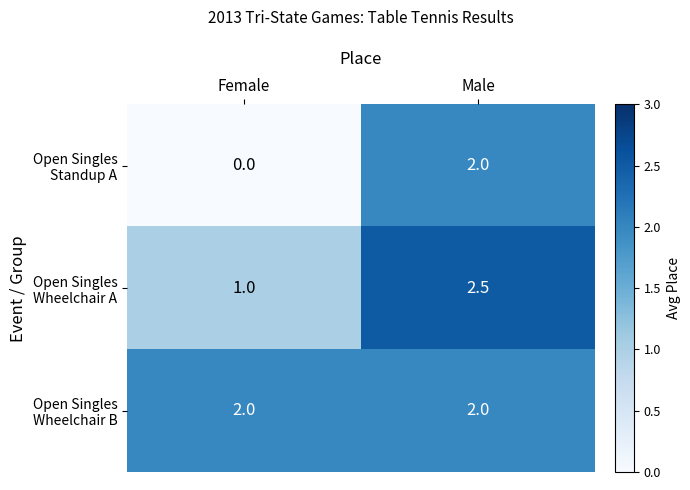

Which category has the lowest value across all series?

Female